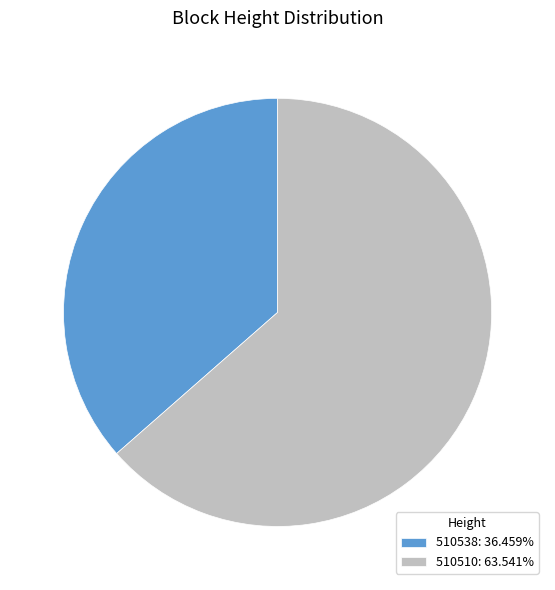

Rank the categories by value from highest to lowest.

510510, 510538